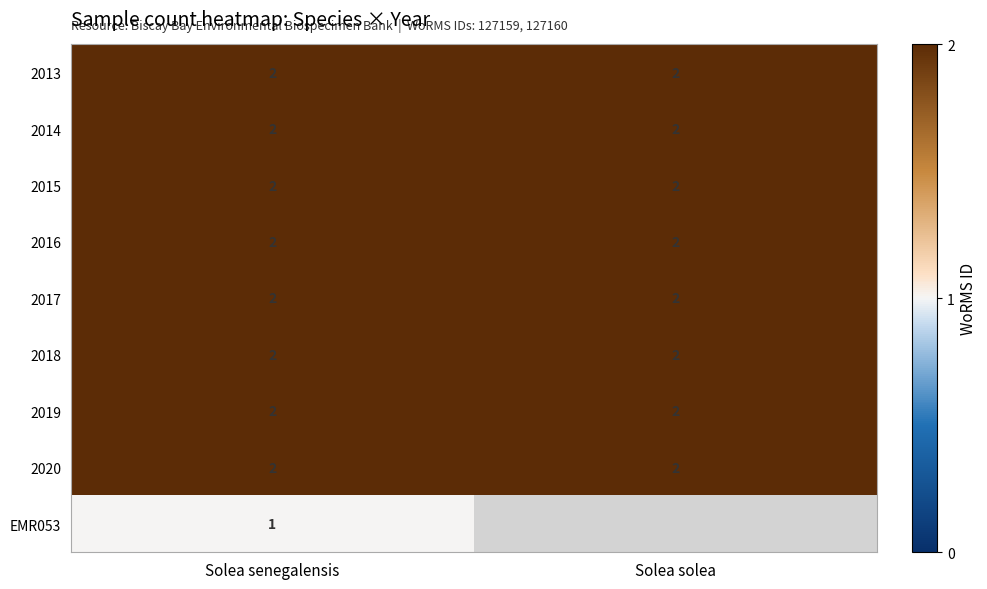

The 2016 series shows 3 at Solea solea. True or false?

False